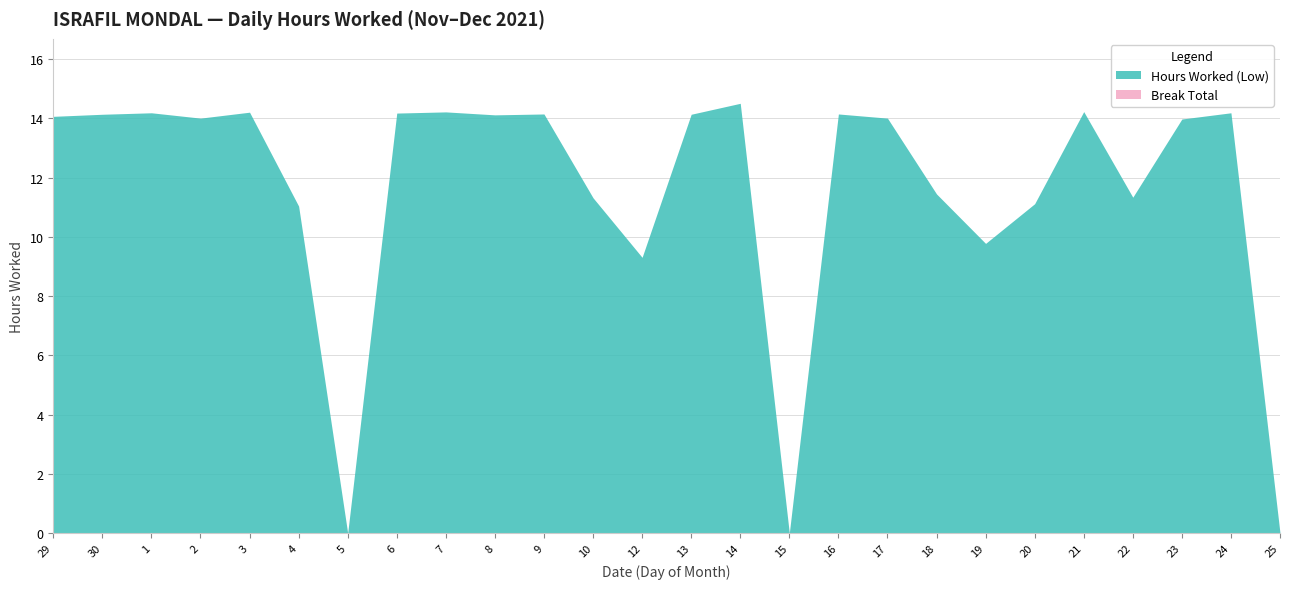

Which series has the widest spread of values?

Hours Worked (Low)